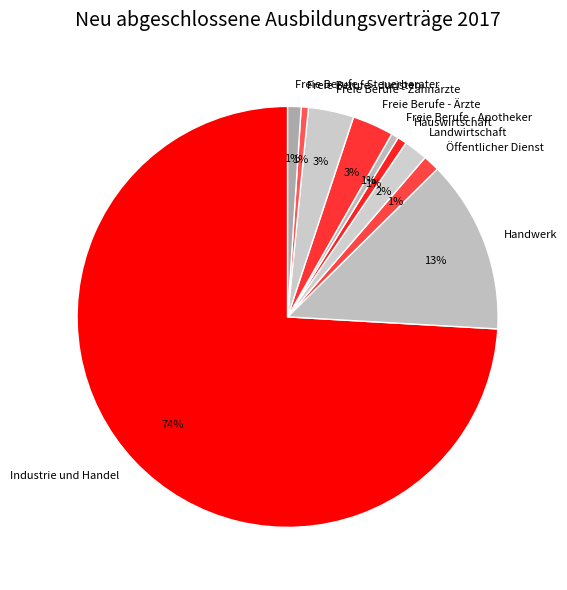

How many segments does this pie chart have?

10